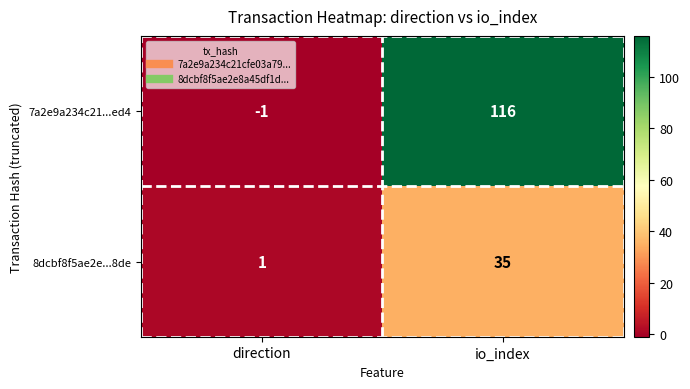

What is the average value of the 7a2e9a234c21...ed4 series?

58